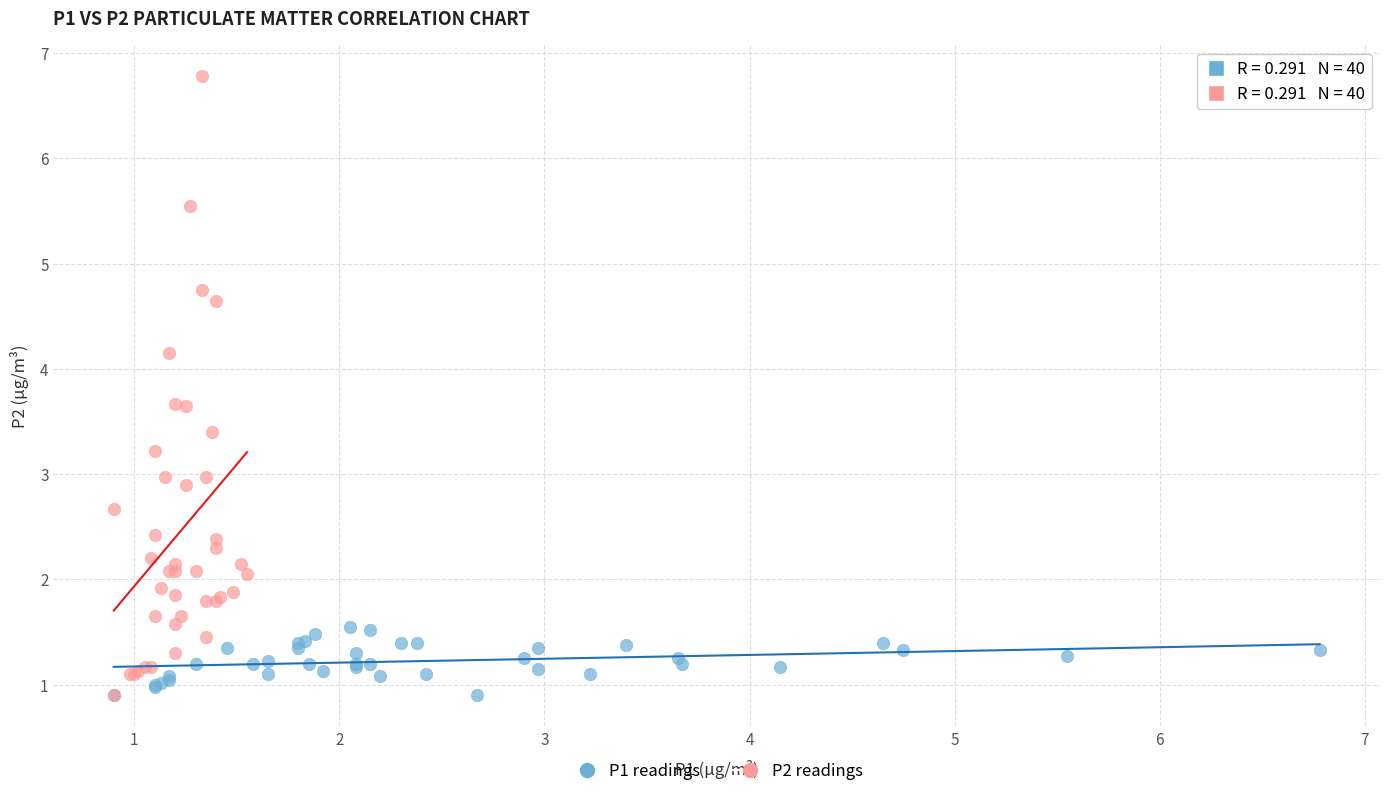

What are all the series names shown in the legend?

P1 readings, P2 readings